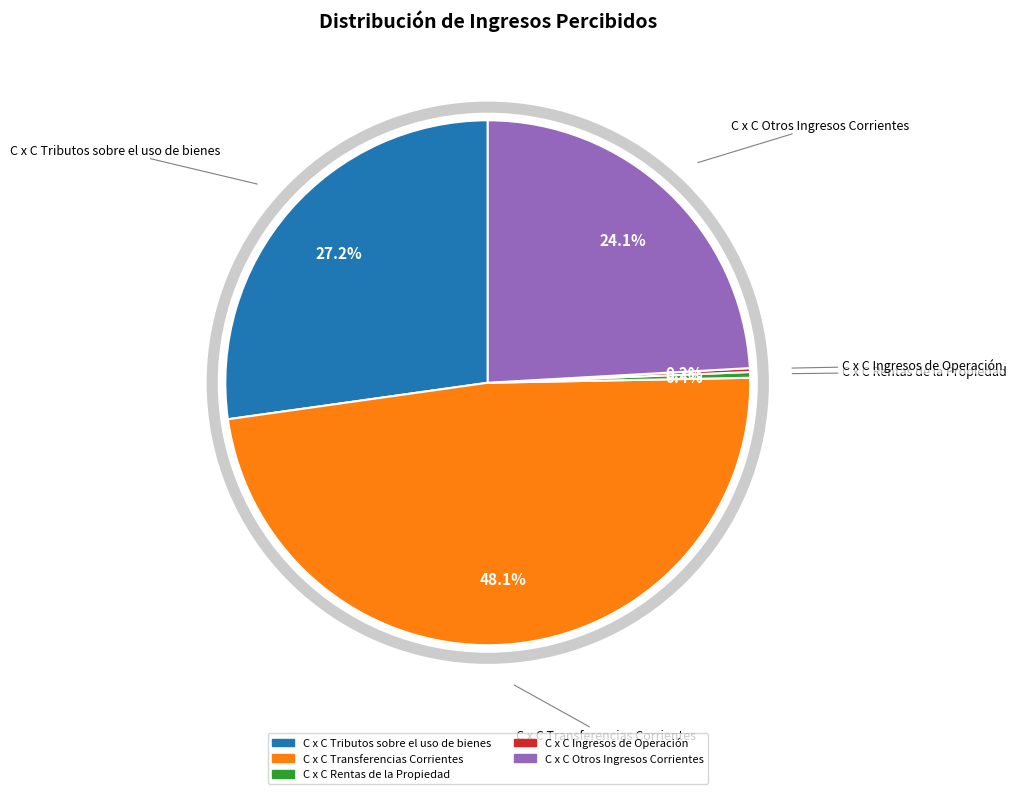

What percentage do C x C Tributos sobre el uso de bienes and C x C Transferencias Corrientes together represent?

75.3%